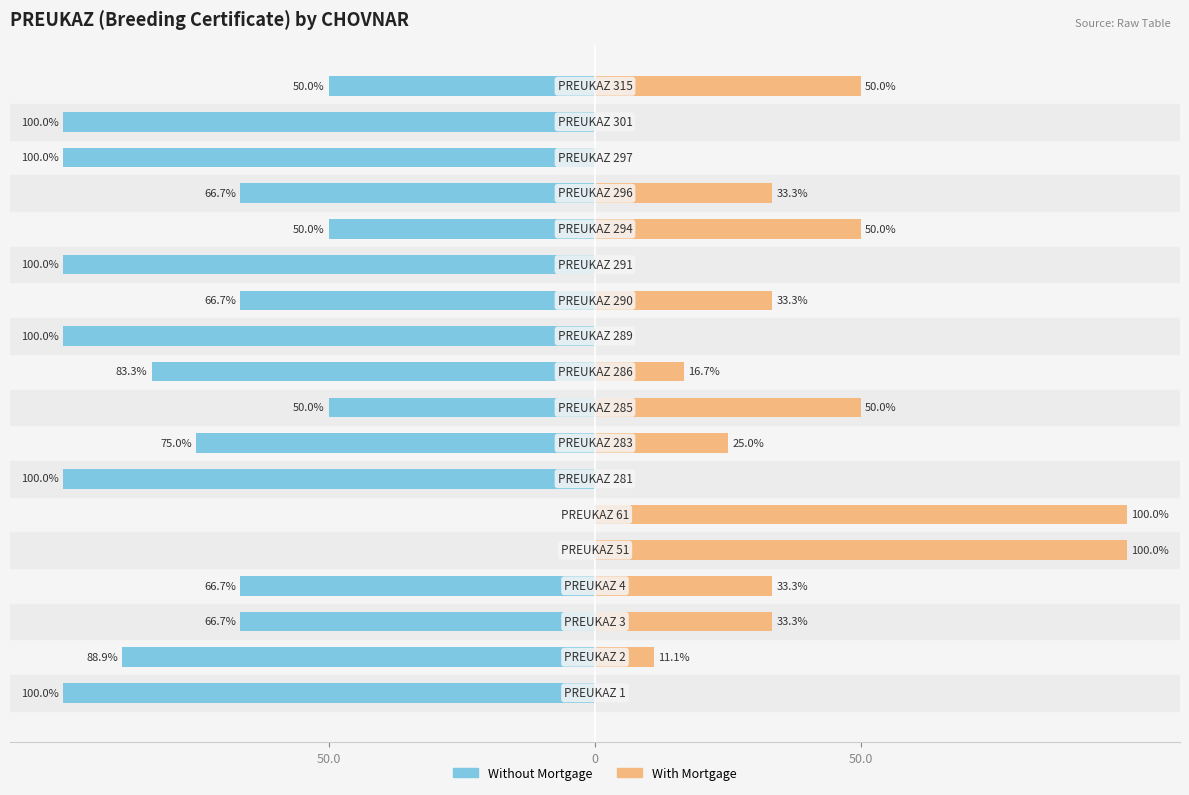

List the series in order of their peak value, highest first.

With Mortgage, Without Mortgage